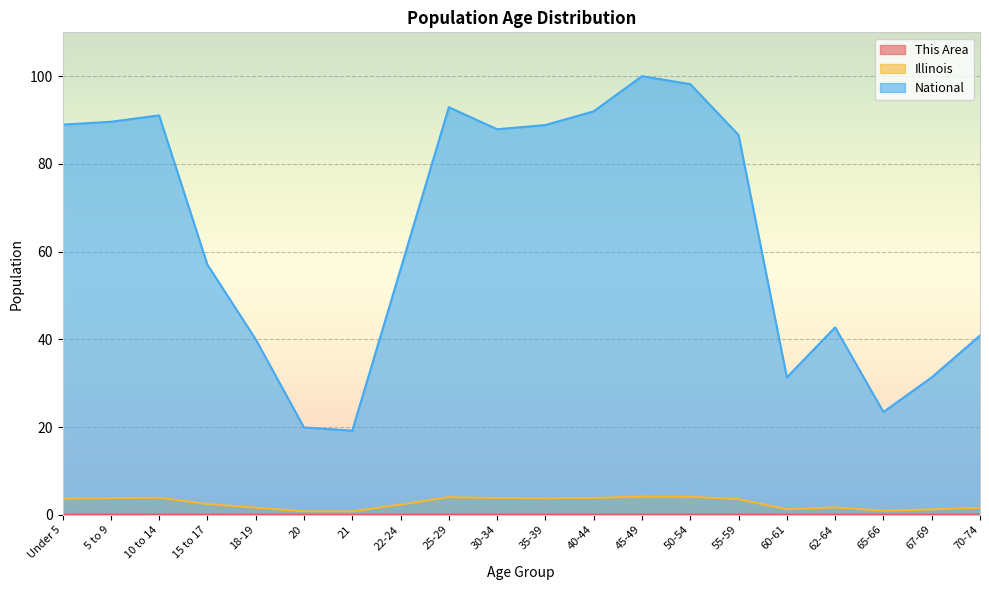

How many data points does each series have?

20